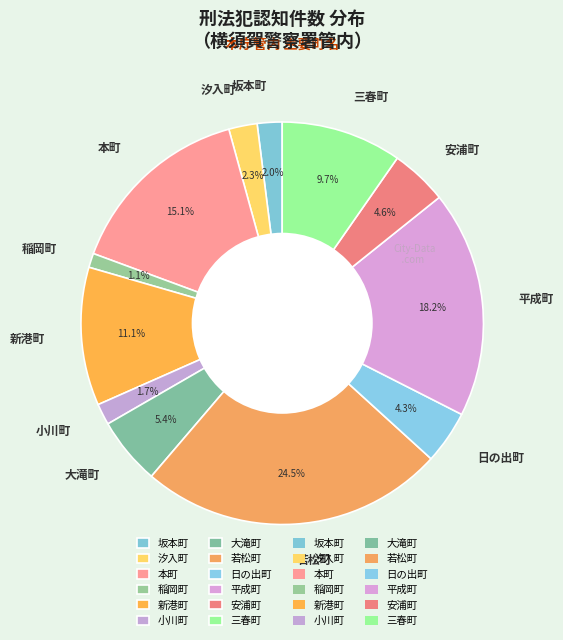

Which slice is the smallest?

稲岡町